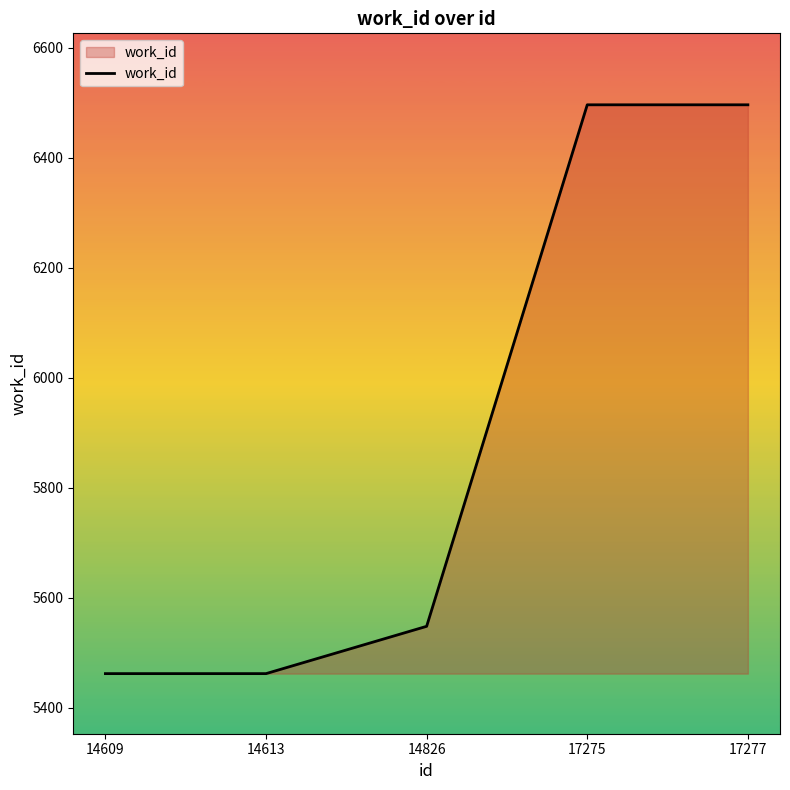

Reading left to right, what are all the values shown in this chart?

5462	5462	5548	6496	6496